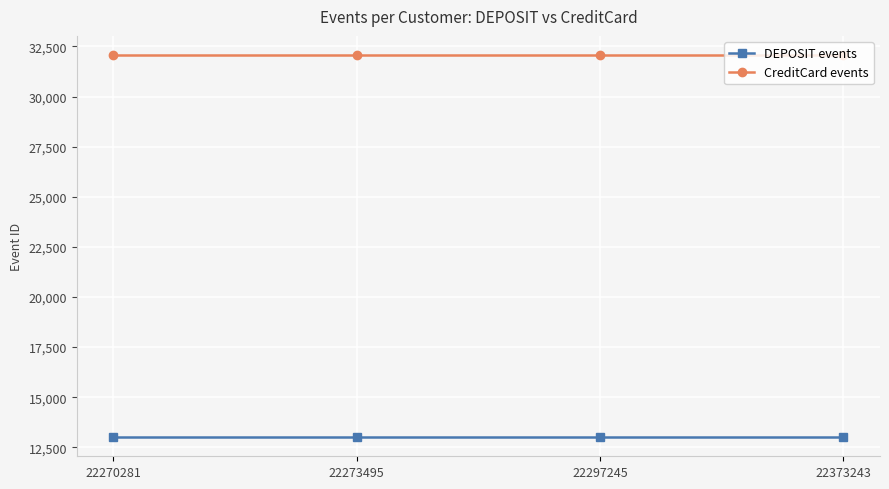

What is the difference between the highest and lowest values at 22270281?

19071